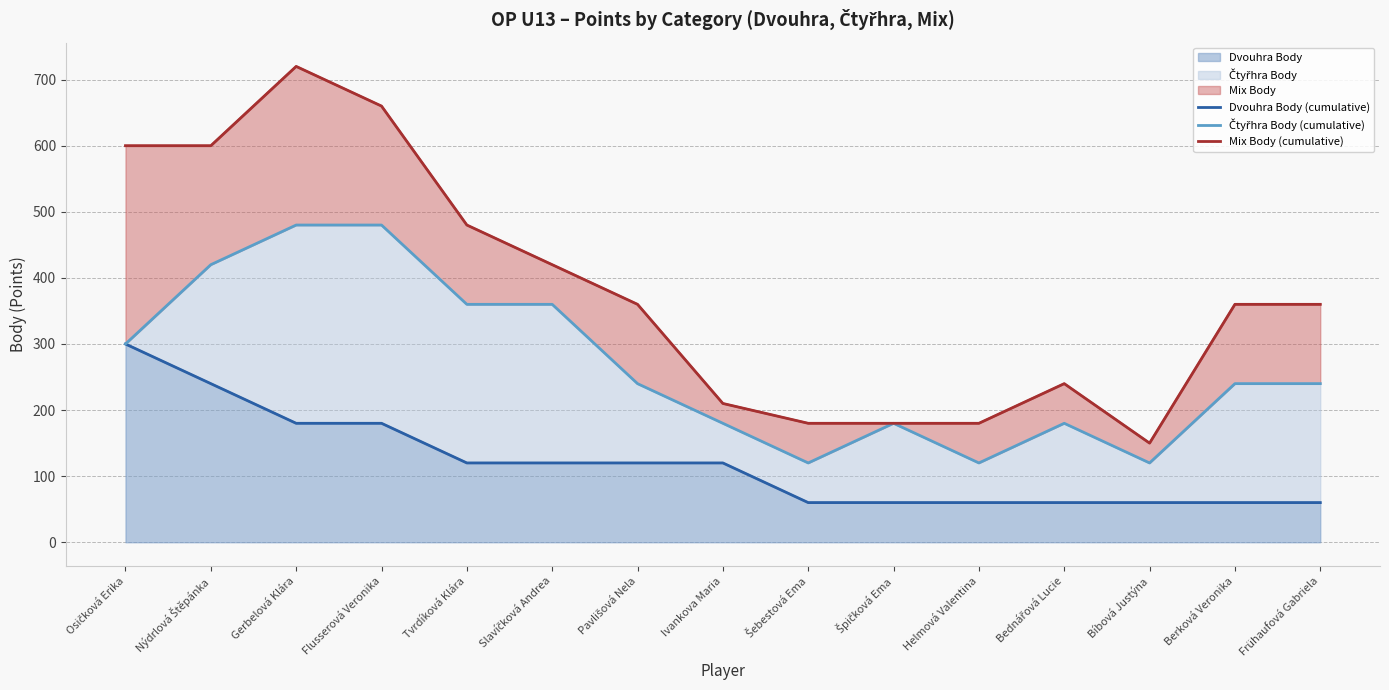

Reading left to right, list all the values displayed in this chart.

Dvouhra Body (cumulative): 300	240	180	180	120	120	120	120	60	60	60	60	60	60	60
Čtyřhra Body (cumulative): 300	420	480	480	360	360	240	180	120	180	120	180	120	240	240
Mix Body (cumulative): 600	600	720	660	480	420	360	210	180	180	180	240	150	360	360